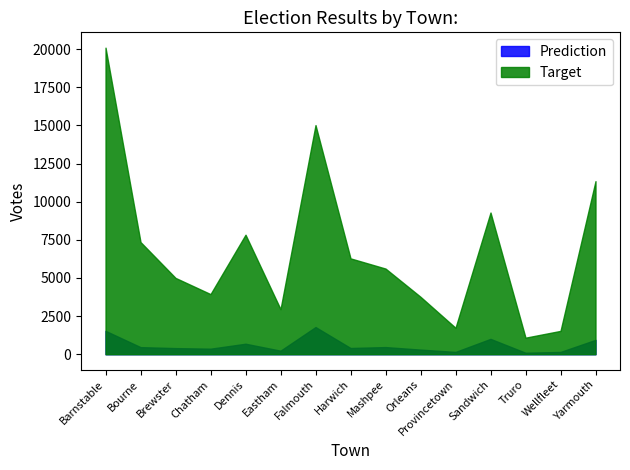

True or false: Prediction and Target intersect in this chart.

False